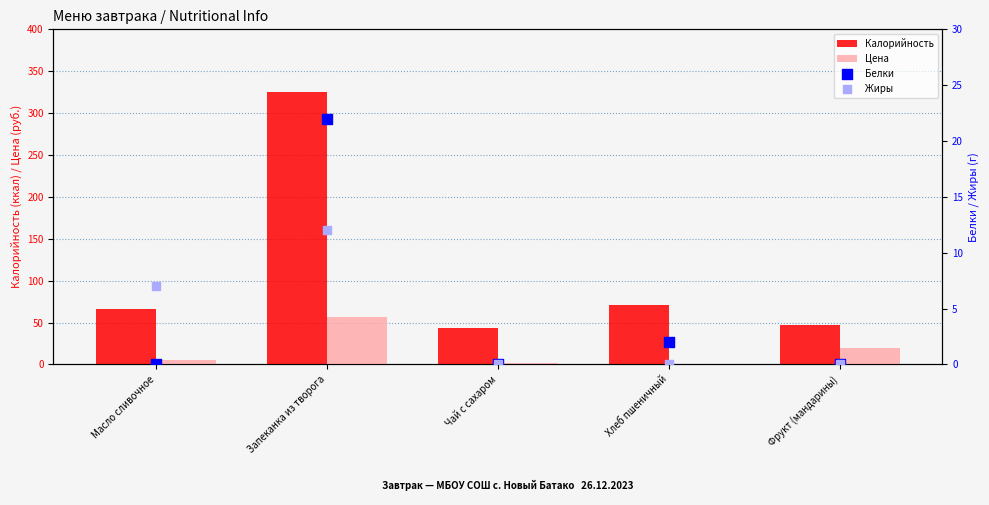

Which series has the largest Y range (max minus min)?

Калорийность